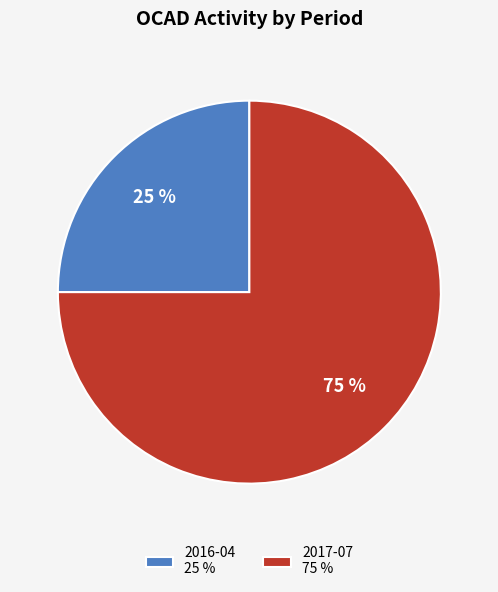

What is the smallest slice in the pie chart?

2016-04